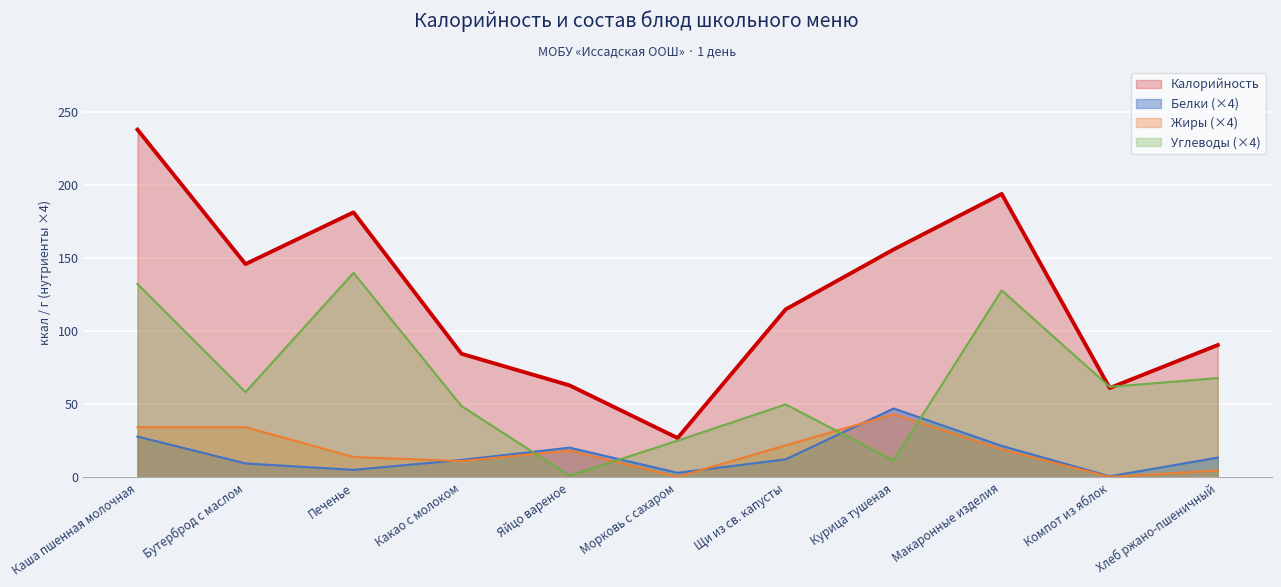

At which category does Жиры reach its first local peak?

Яйцо вареное